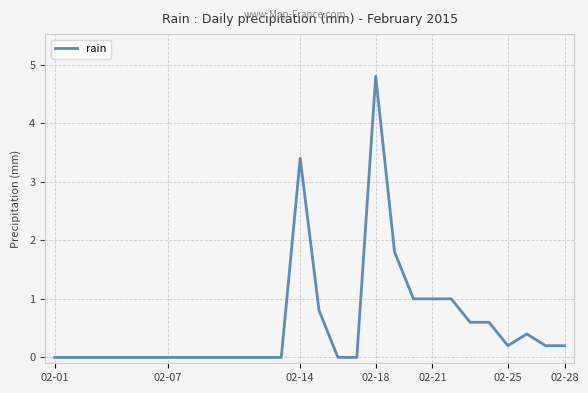

What is the maximum value shown in the chart?

4.8